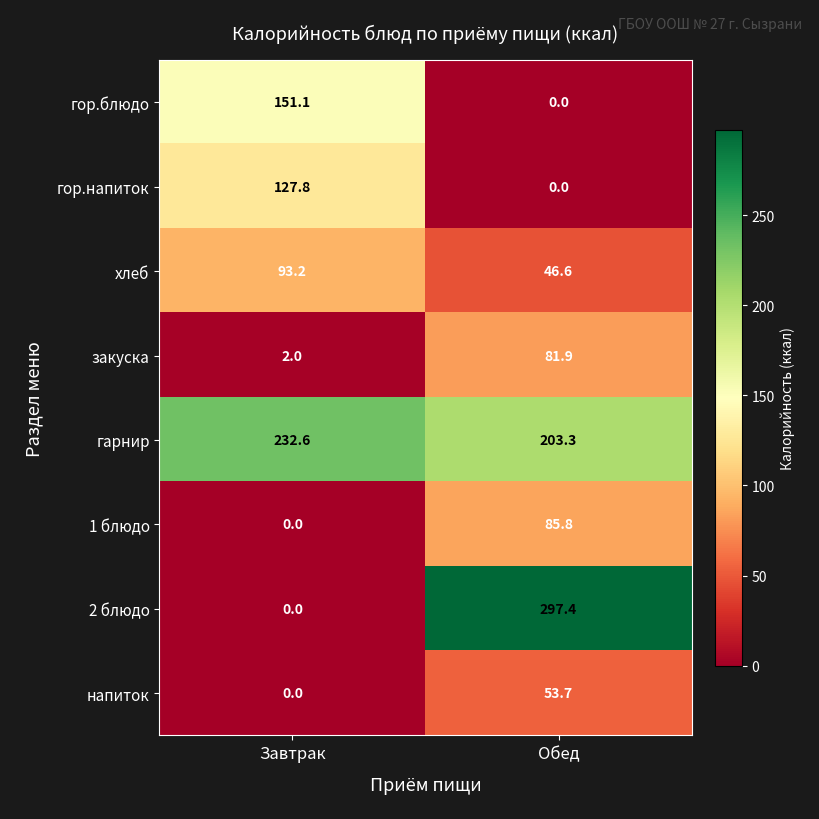

How many data points does each series have?

2